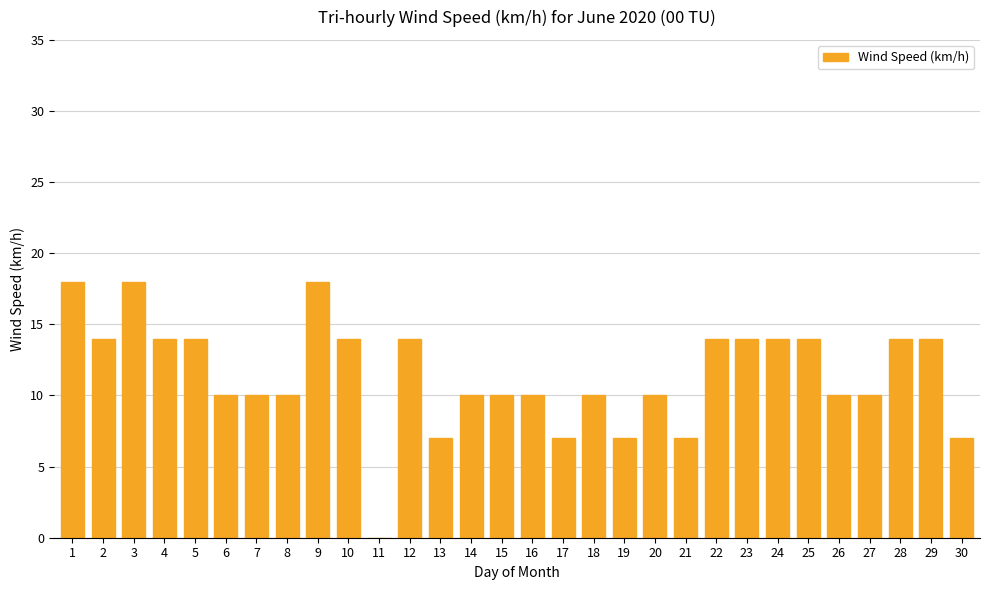

Which has a higher value, 9 or 8?

9